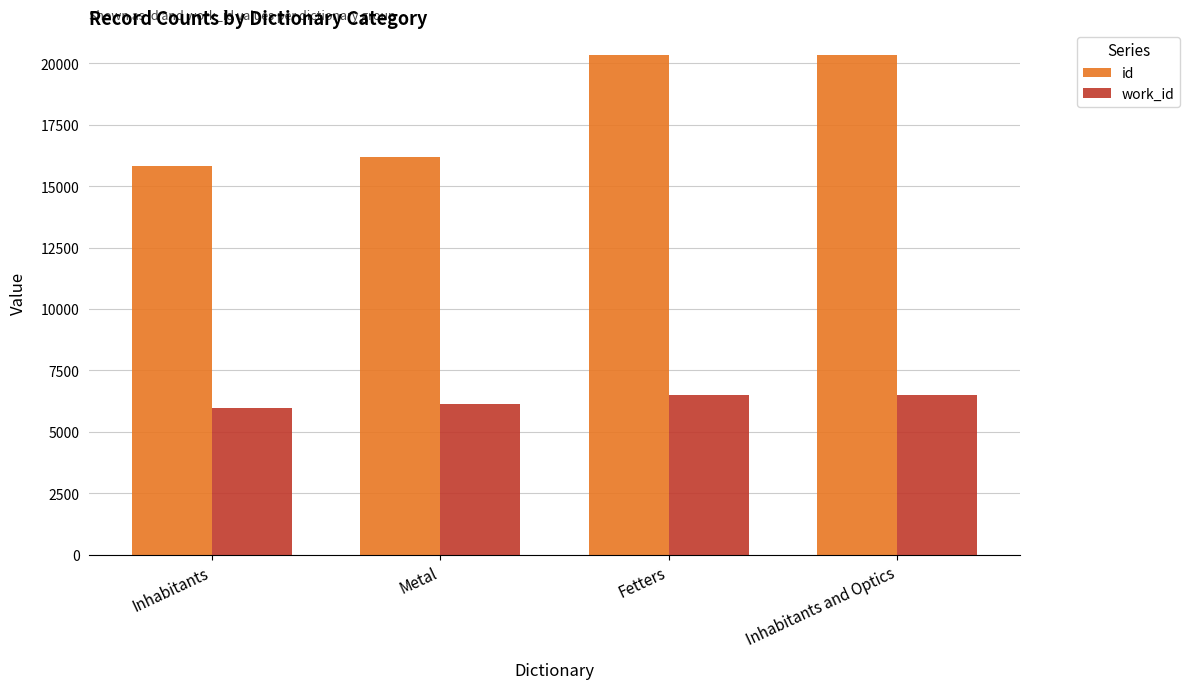

What are all the series names shown in the legend?

id, work_id